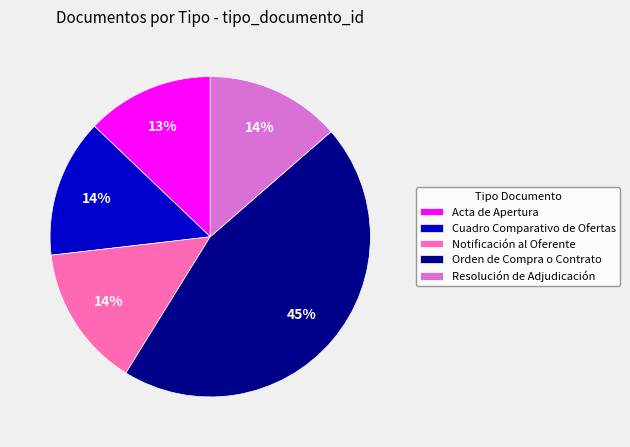

What is the smallest slice in the pie chart?

Acta de Apertura